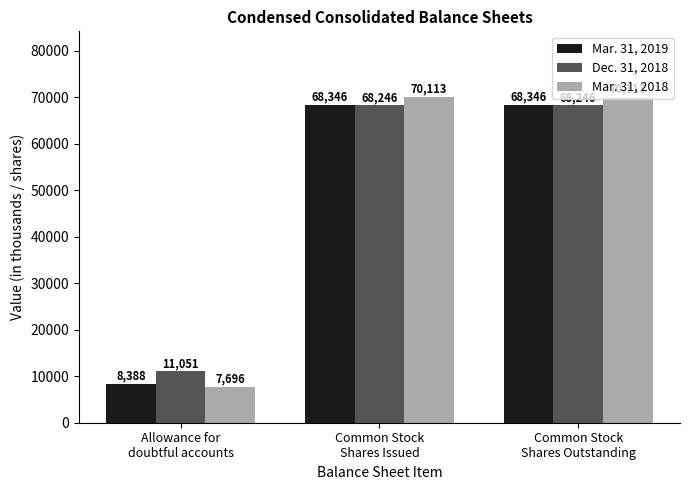

Reading left to right, extract all data points from this chart.

Mar. 31, 2019: Allowance for
doubtful accounts=8388	Common Stock
Shares Issued=68346	Common Stock
Shares Outstanding=68346
Dec. 31, 2018: Allowance for
doubtful accounts=11051	Common Stock
Shares Issued=68246	Common Stock
Shares Outstanding=68246
Mar. 31, 2018: Allowance for
doubtful accounts=7696	Common Stock
Shares Issued=70113	Common Stock
Shares Outstanding=70113